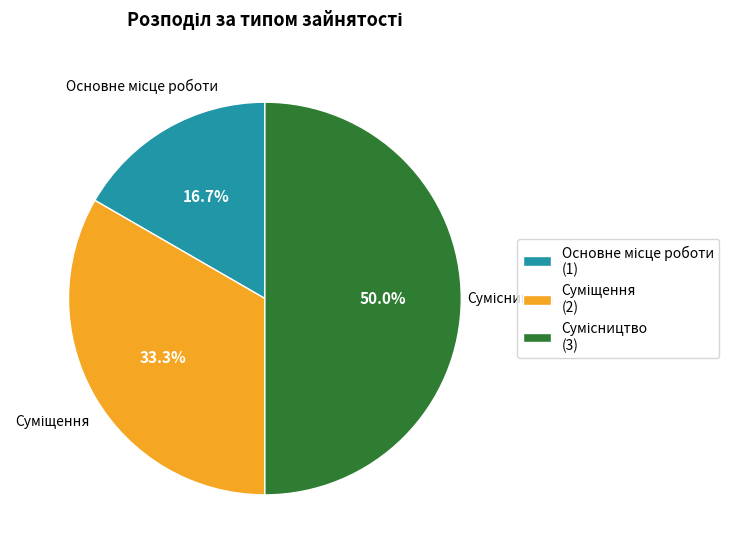

How many segments does this pie chart have?

3